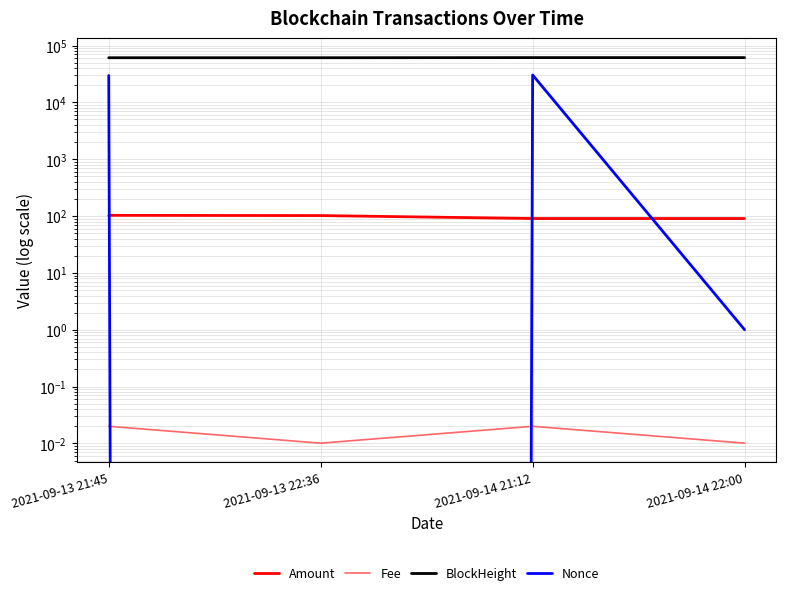

The value of Fee at 2021-09-14 22:00 is 0.0. True or false?

False